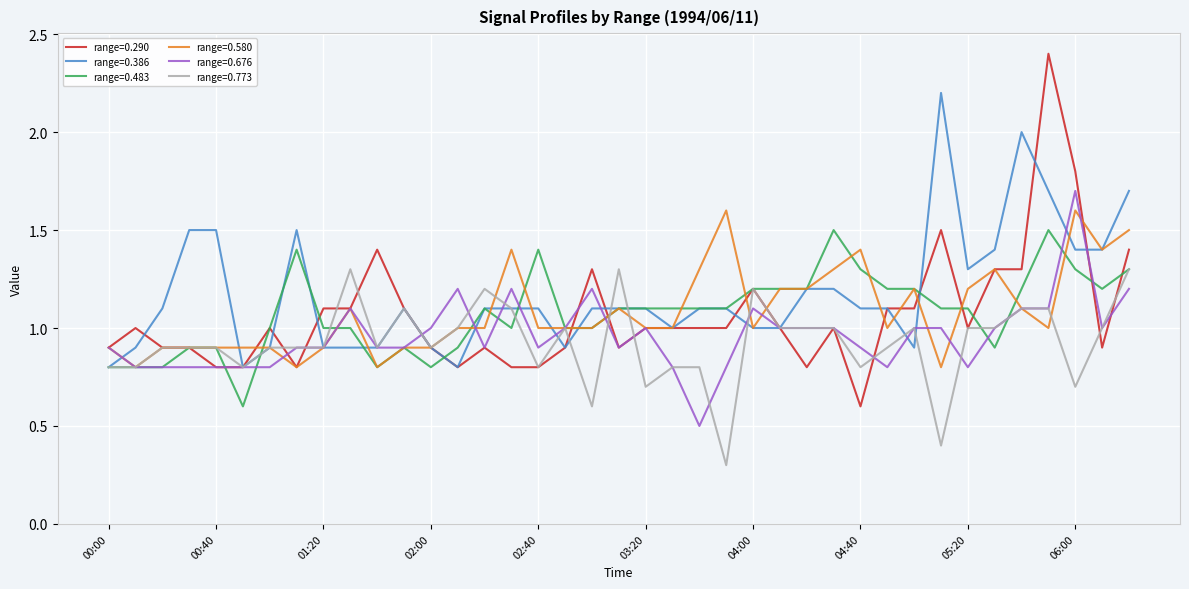

How many categories are shown in the chart?

39